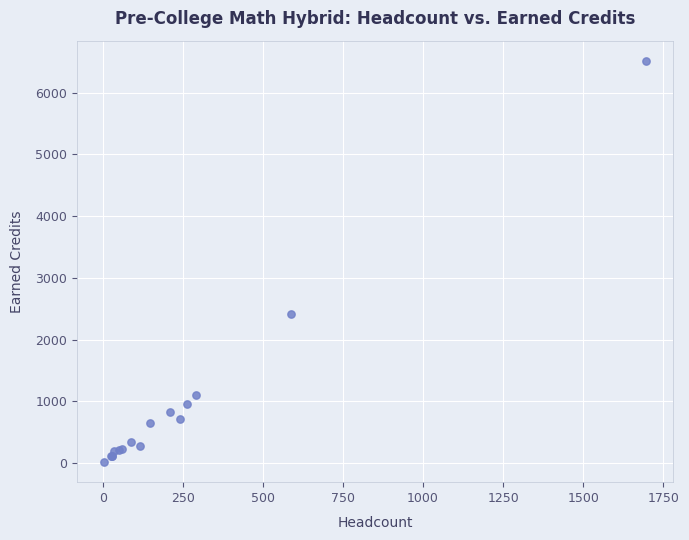

What Y value in the scatter plot is closest to 3265?

2410